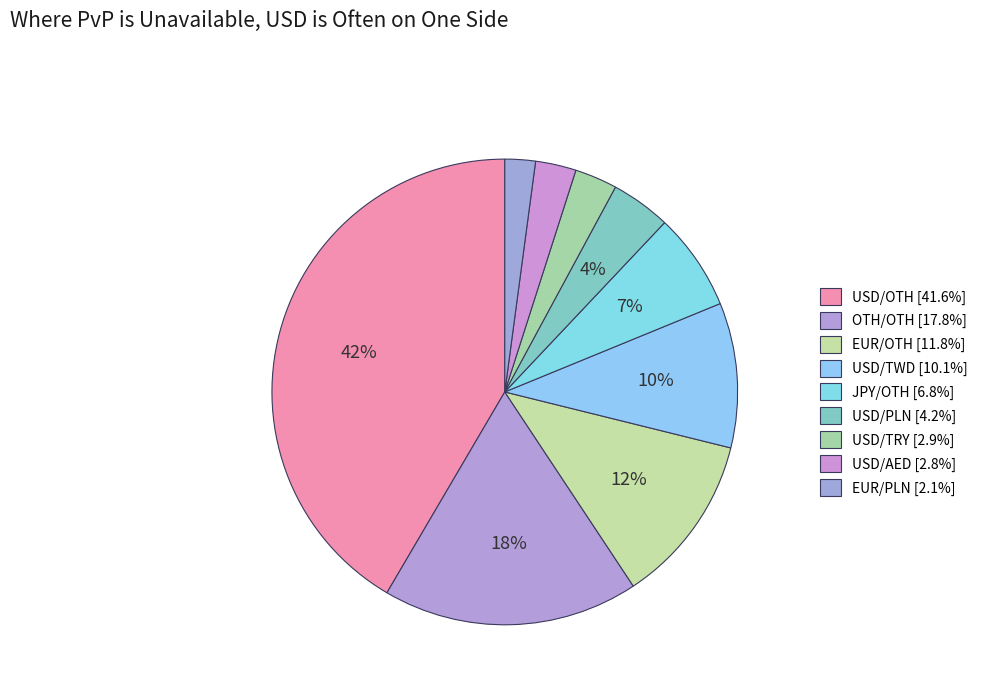

Is there any slice that represents more than half of the pie?

No